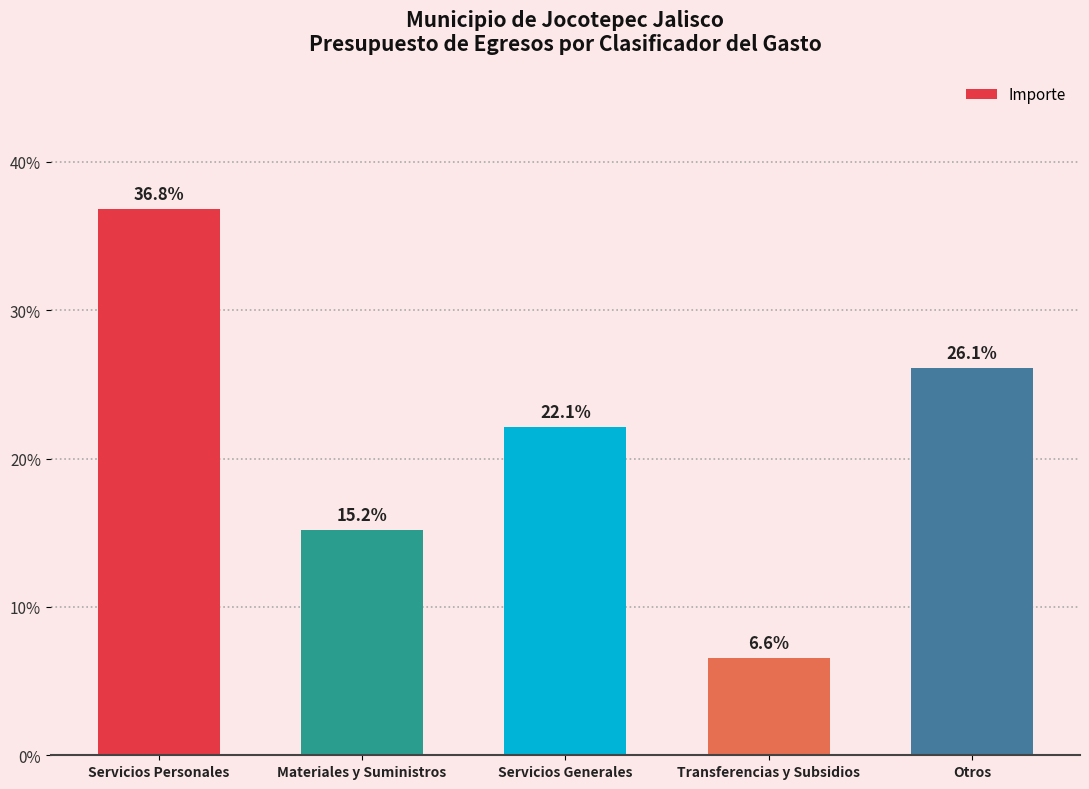

Reading right to left, what are all the values shown in this chart?

26.1	6.6	22.1	15.2	36.8